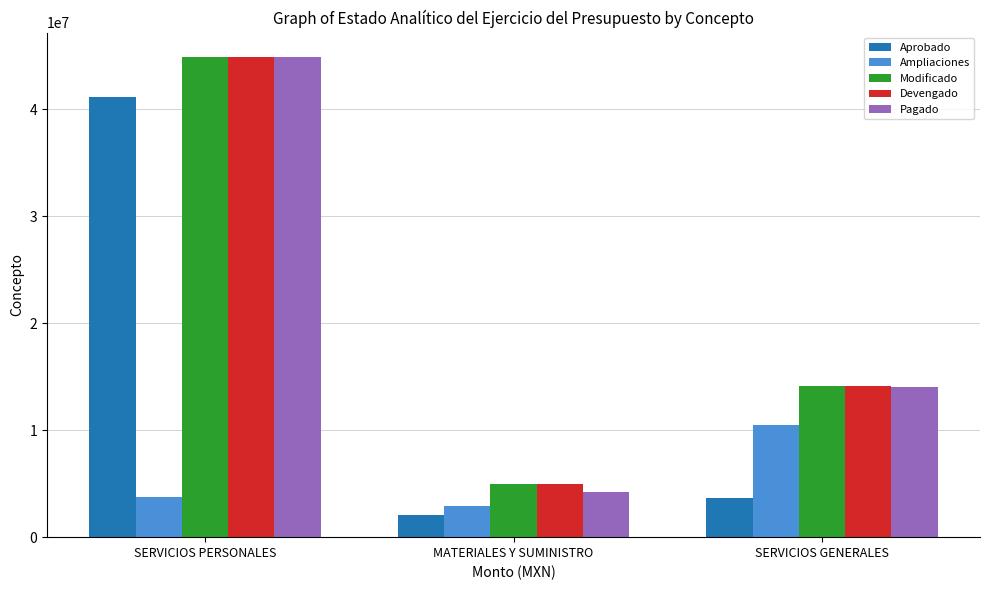

Reading left to right, transcribe all the data shown in this chart.

Aprobado: SERVICIOS PERSONALES=41120654.7	MATERIALES Y SUMINISTRO=2082976.3	SERVICIOS GENERALES=3648429.0
Ampliaciones: SERVICIOS PERSONALES=3783614.9	MATERIALES Y SUMINISTRO=2872216.3	SERVICIOS GENERALES=10487623.5
Modificado: SERVICIOS PERSONALES=44904269.6	MATERIALES Y SUMINISTRO=4955192.6	SERVICIOS GENERALES=14136052.5
Devengado: SERVICIOS PERSONALES=44904269.6	MATERIALES Y SUMINISTRO=4955192.6	SERVICIOS GENERALES=14136052.5
Pagado: SERVICIOS PERSONALES=44904269.6	MATERIALES Y SUMINISTRO=4263881.0	SERVICIOS GENERALES=14028919.3